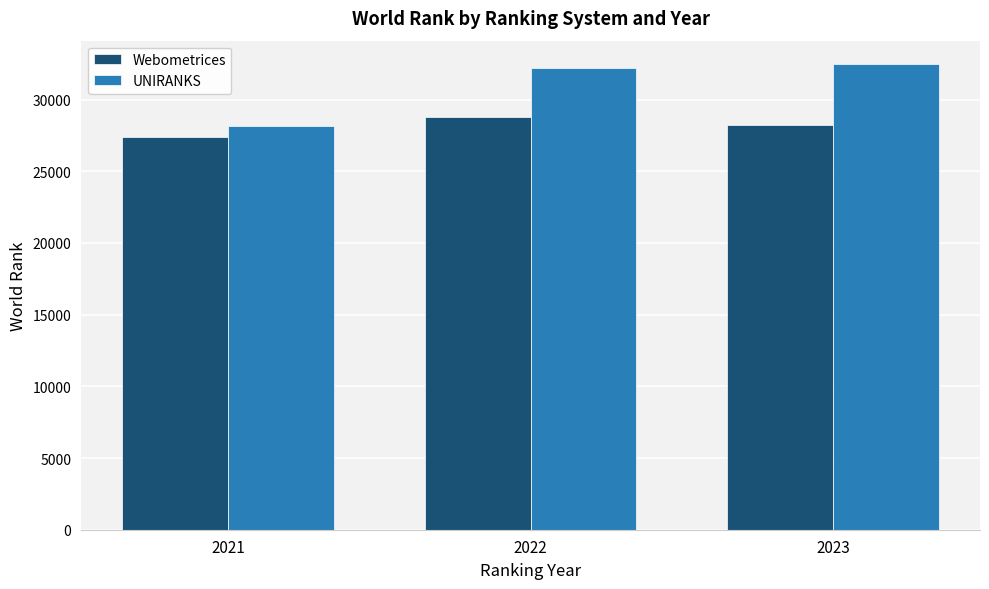

Count the Webometrices values in the range 27374 to 28773.

3